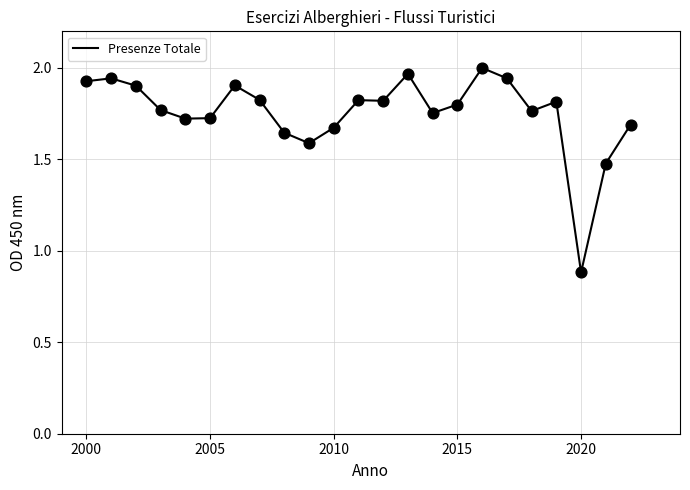

What is the smallest value displayed?

0.9